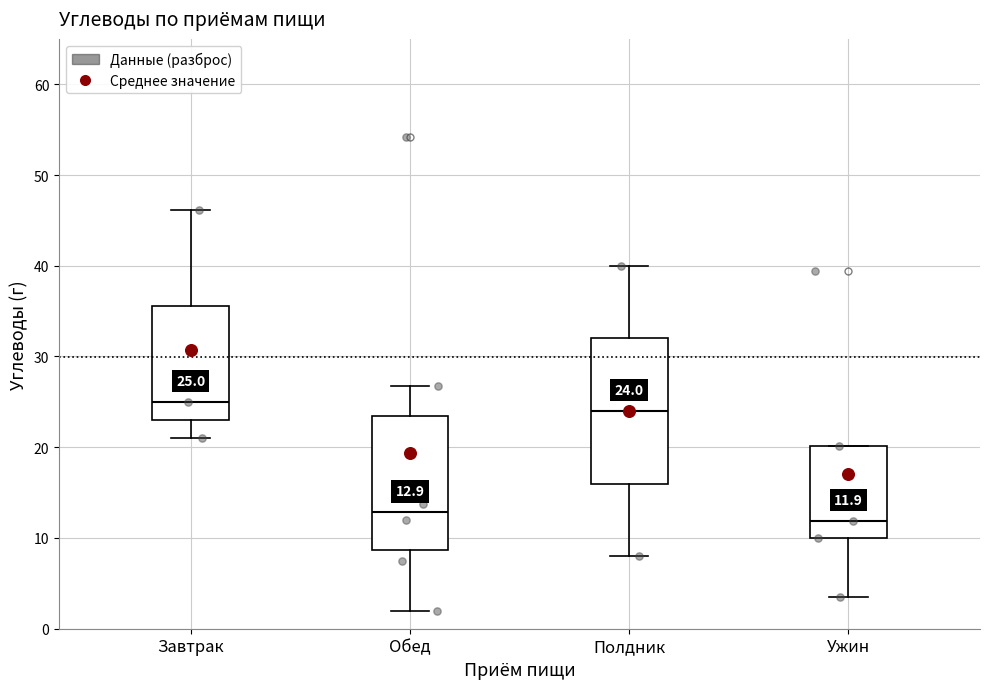

Which box is the tallest, from its lower edge to its upper edge?

Полдник